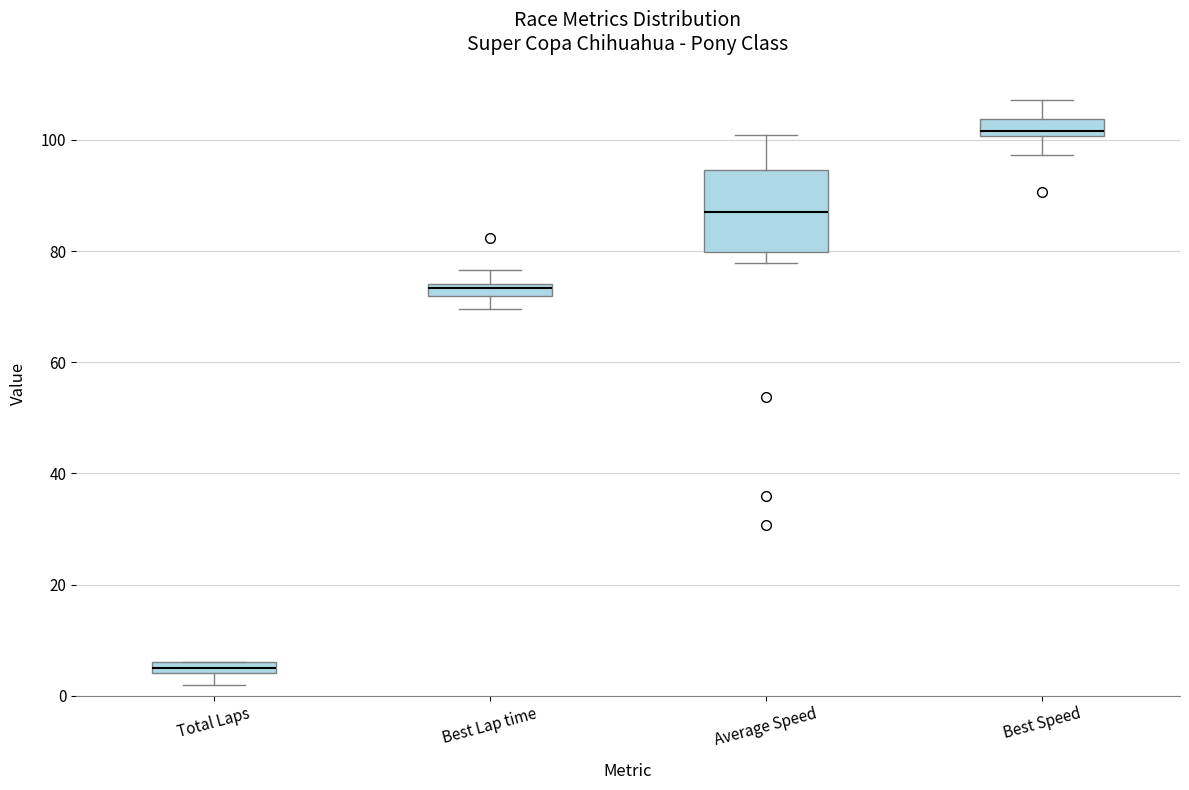

Where does the lower whisker of the box for Best Speed end on the y-axis? The values are not printed on the chart, so give them approximately, as read against the axis.

98